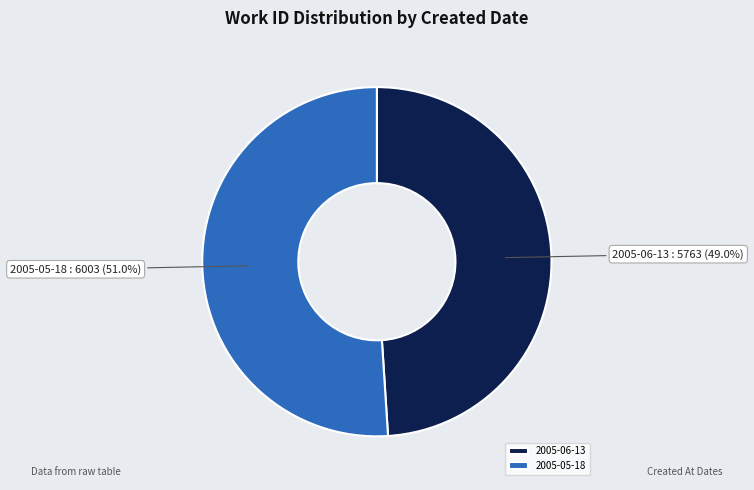

What is the smallest slice in the pie chart?

2005-06-13